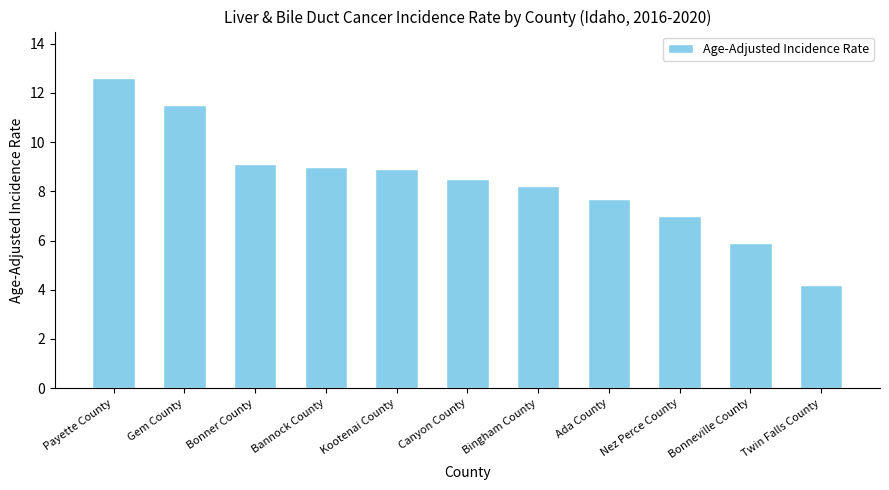

What position from the left is Bannock County?

4